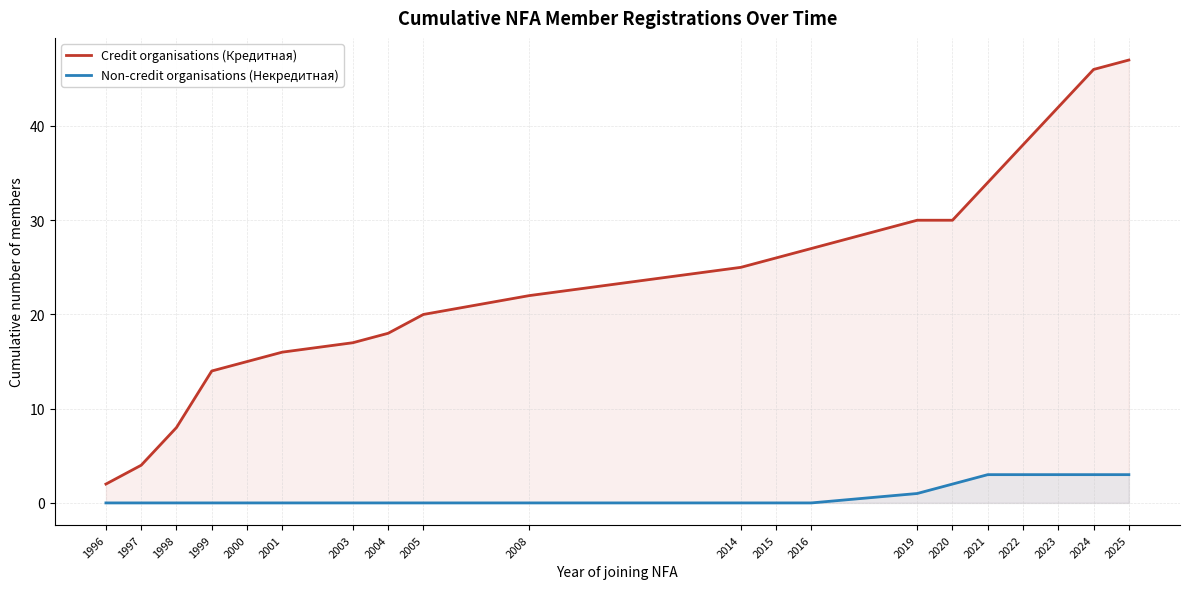

What is the average value of the Credit organisations (Кредитная) series?

24